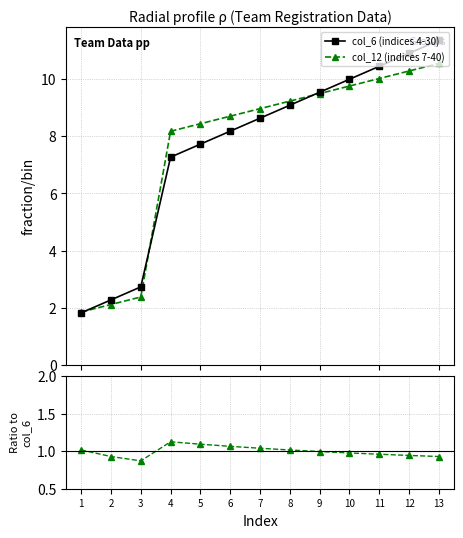

What is the difference between the second highest and second lowest values in the col_6 (indices 4-30) series?

8.6